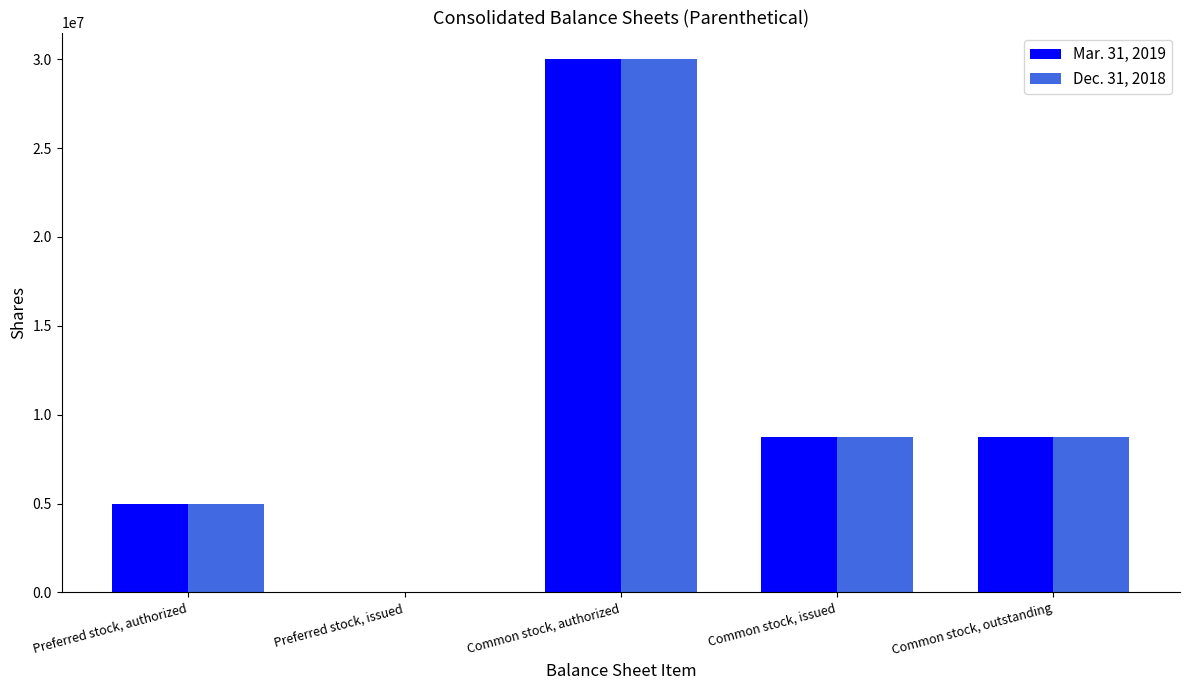

The Mar. 31, 2019 series shows 0 at Preferred stock, issued. True or false?

True